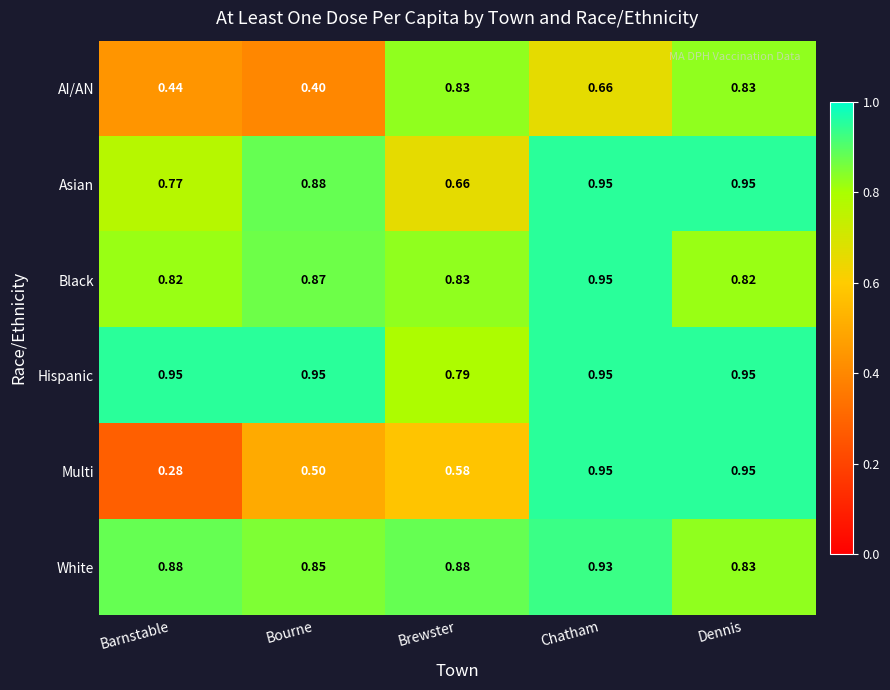

Rank the series at Bourne from lowest to highest value.

AI/AN, Multi, White, Black, Asian, Hispanic